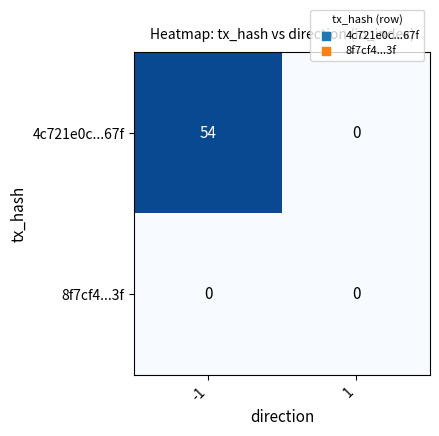

Count the number of data series in this chart.

2